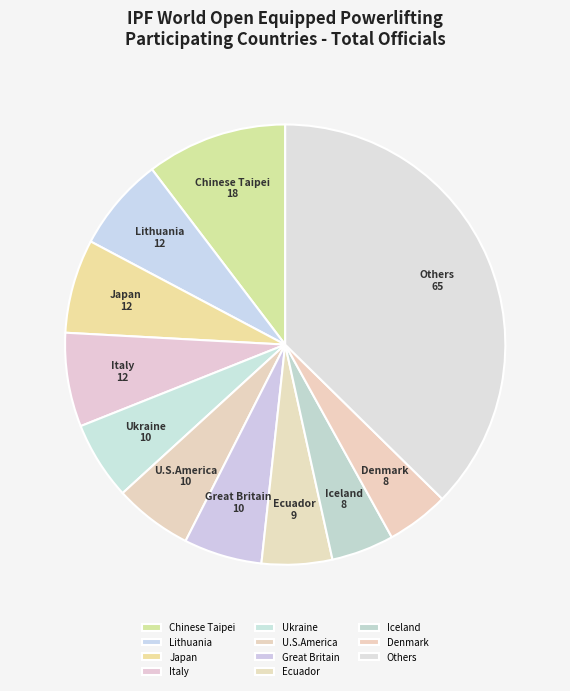

Combined, do Ukraine and Ecuador account for over 50%?

No